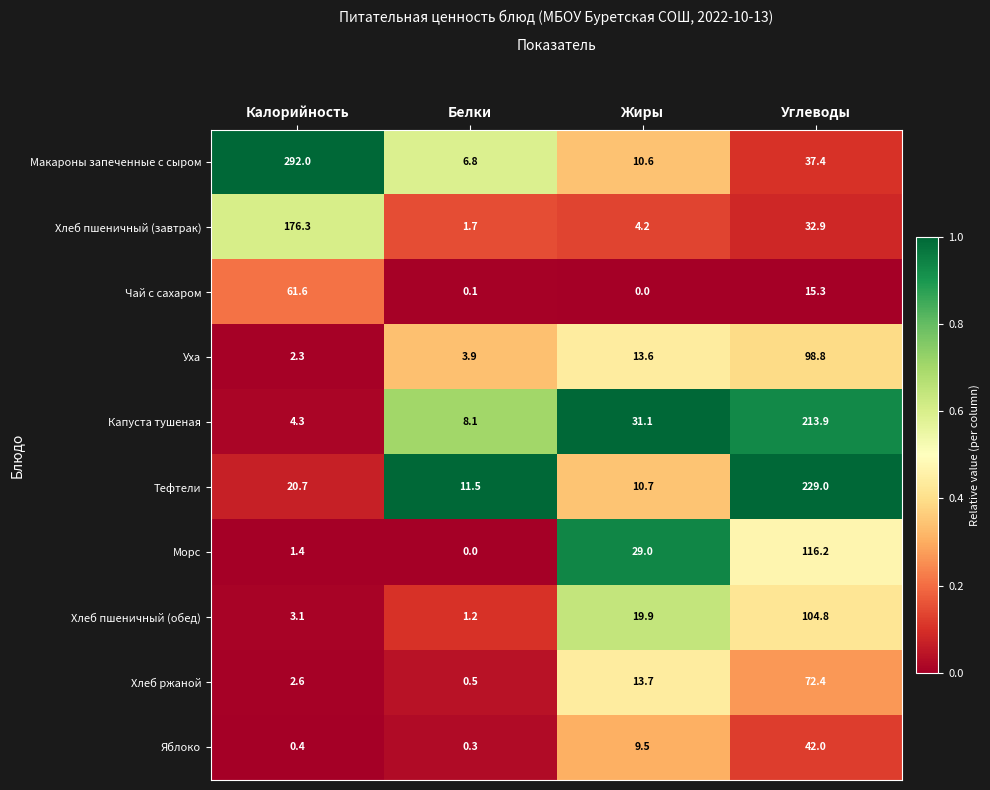

What is the sum of all Хлеб ржаной values?

89.2